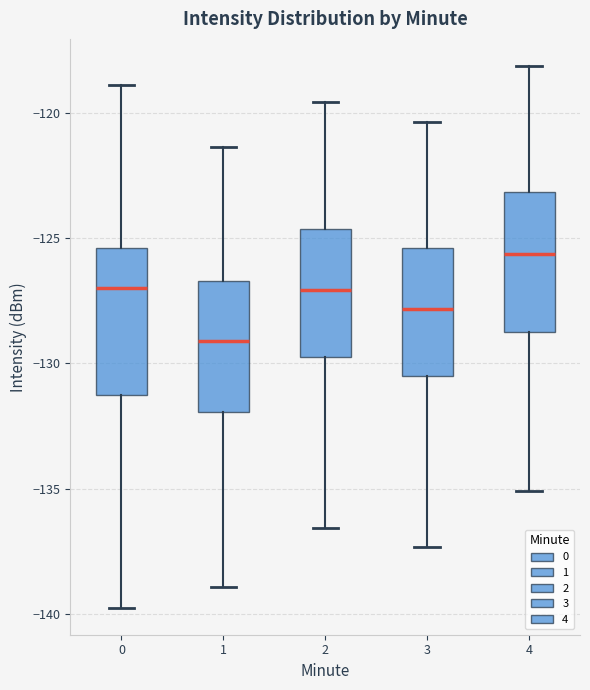

Which box has the highest median line?

4